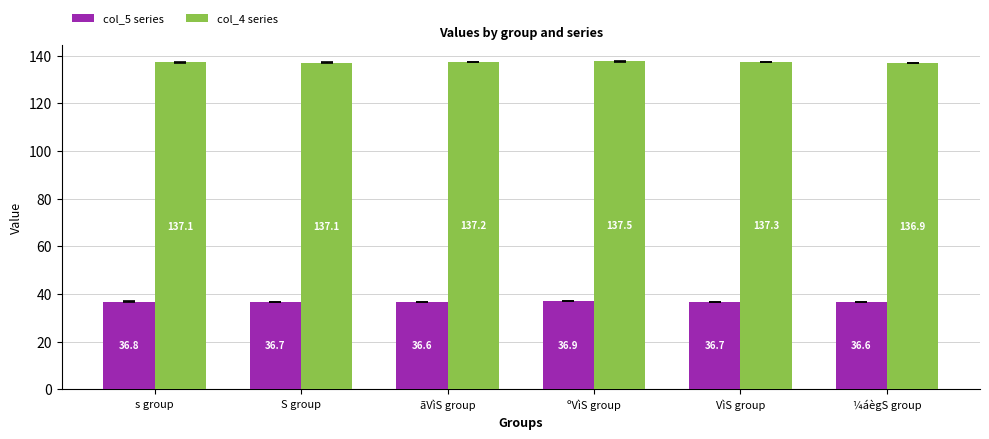

What is the value of the col_4 series bar at the 6th from the left?

136.9